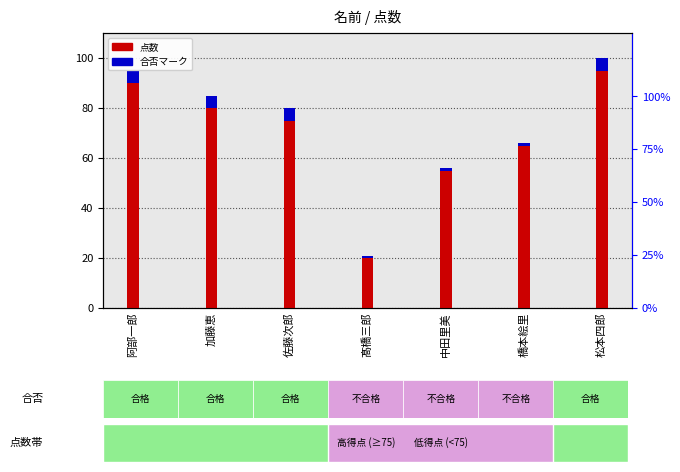

What is the label of the 7th bar from the left?

松本四郎